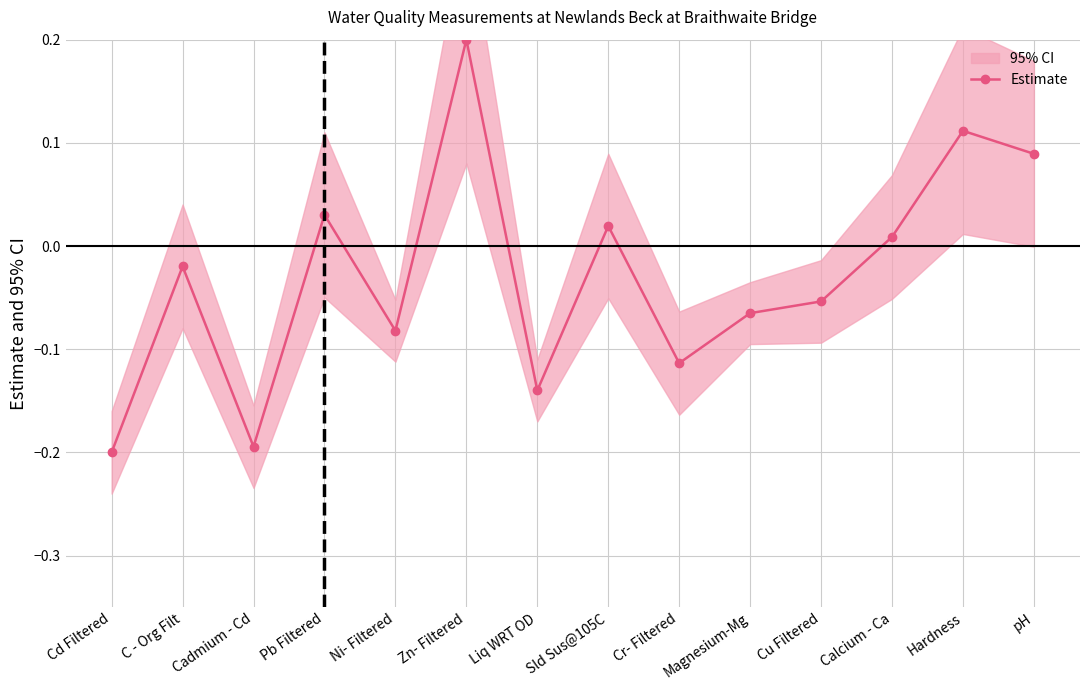

Where is the data nearest to the value 0?

Calcium - Ca